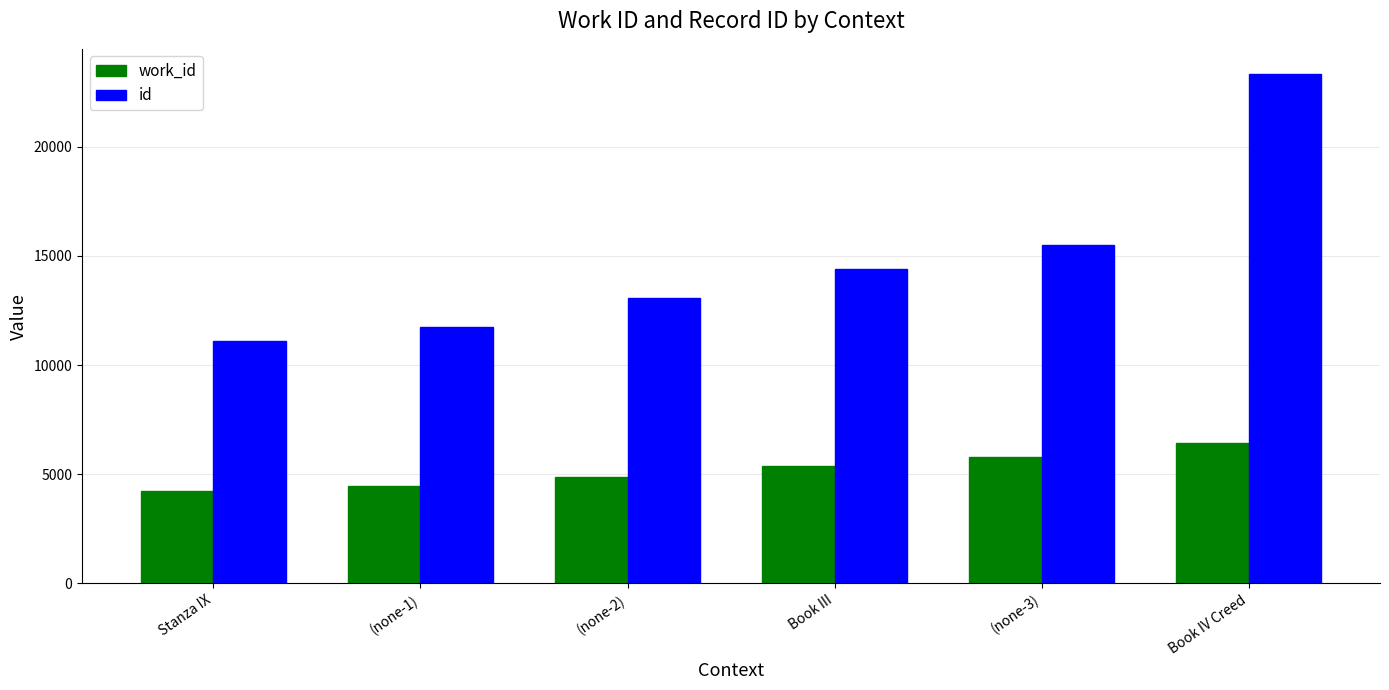

What is the label of the 2nd bar from the right?

(none-3)